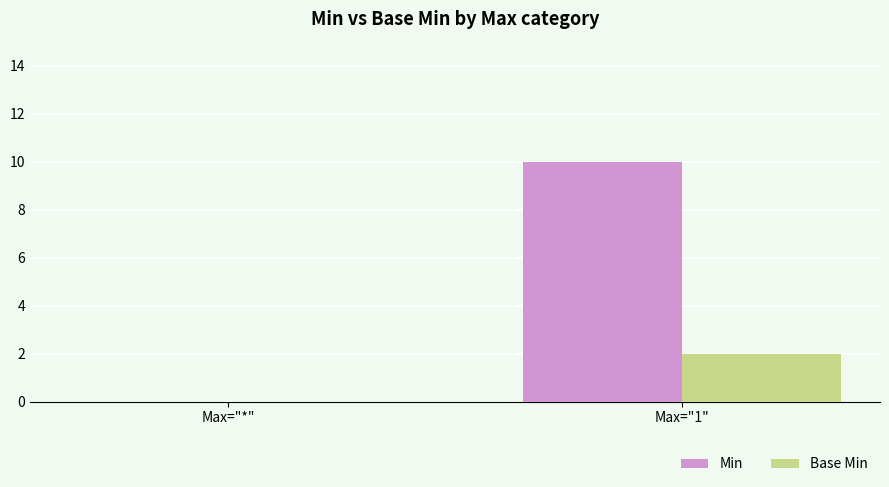

True or false: Min has a value of 5 at Max="1".

False